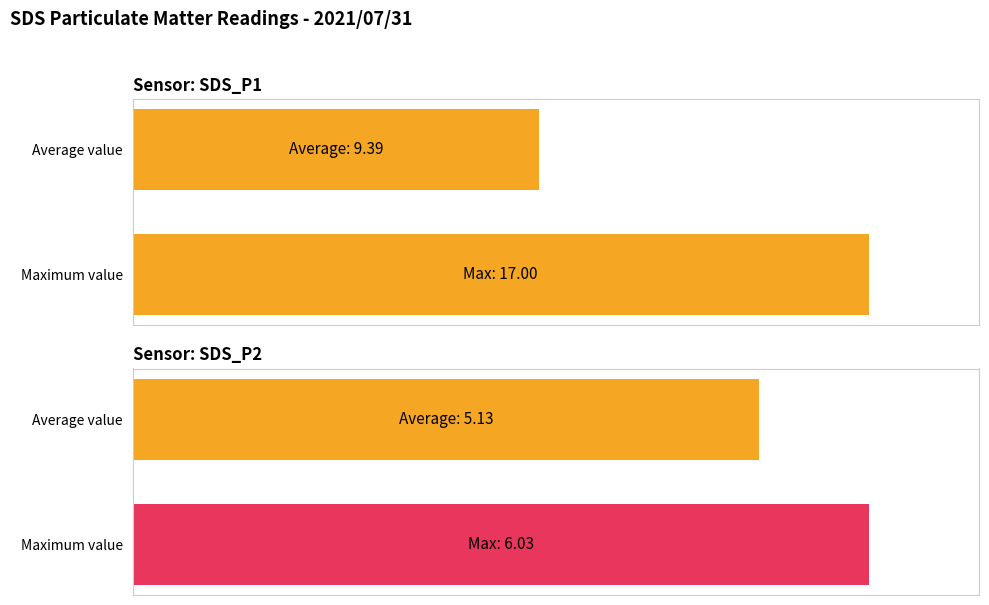

What is the sum of the SDS_P2 values at Maximum value and Average value?

185.1